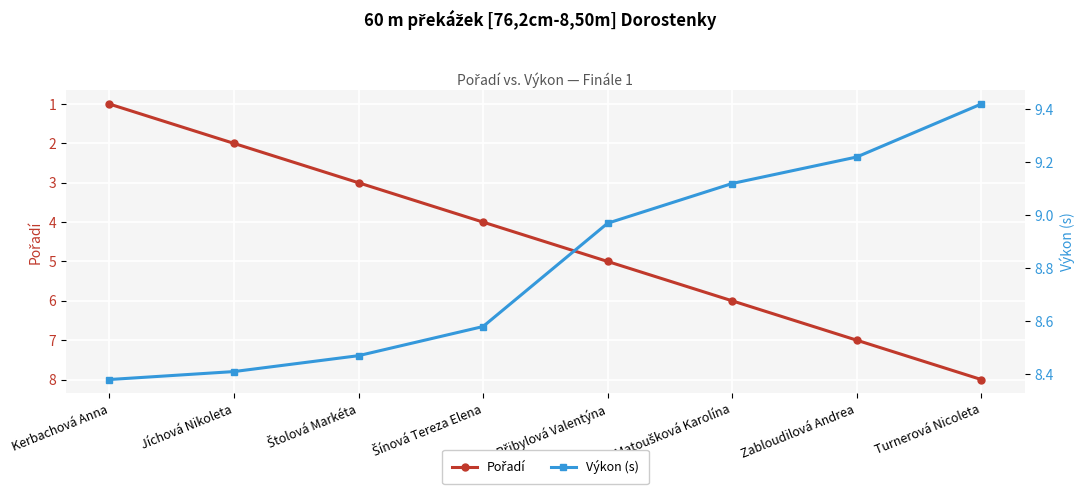

True or false: Výkon (s) has more than 1 points higher than both neighbors.

False